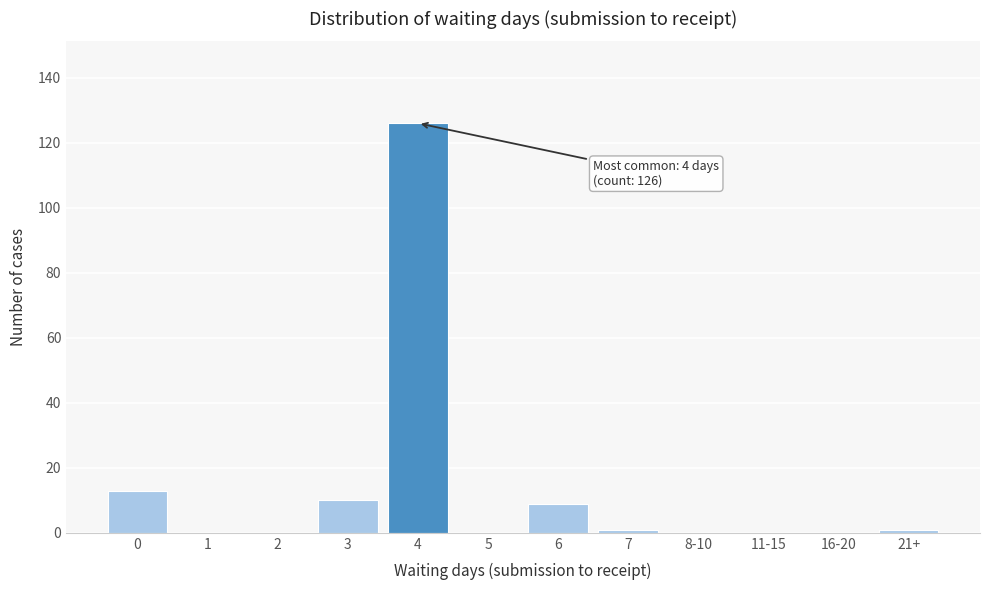

Reading right to left, what are all the values shown in this chart?

21+=1	16-20=0	11-15=0	8-10=0	7=1	6=9	5=0	4=126	3=10	2=0	1=0	0=13